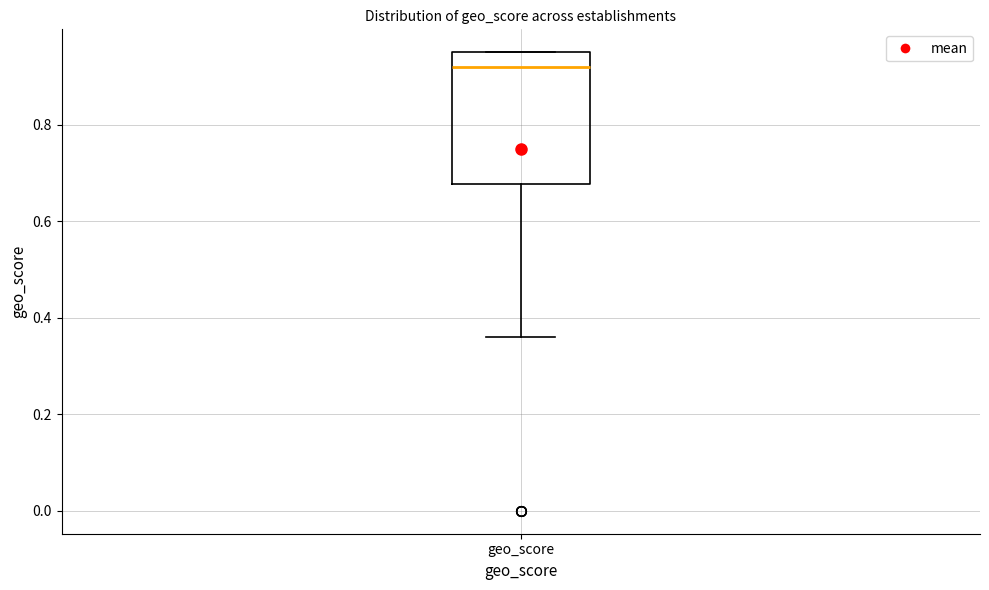

Transcribe this box plot: give where the median line is, the range the box spans, and where the two whiskers end, as read against the y-axis. The values are not printed on the chart, so give them approximately, as read against the axis.

median 0.92, box 0.68 to 0.96, whiskers 0.36 to 0.96